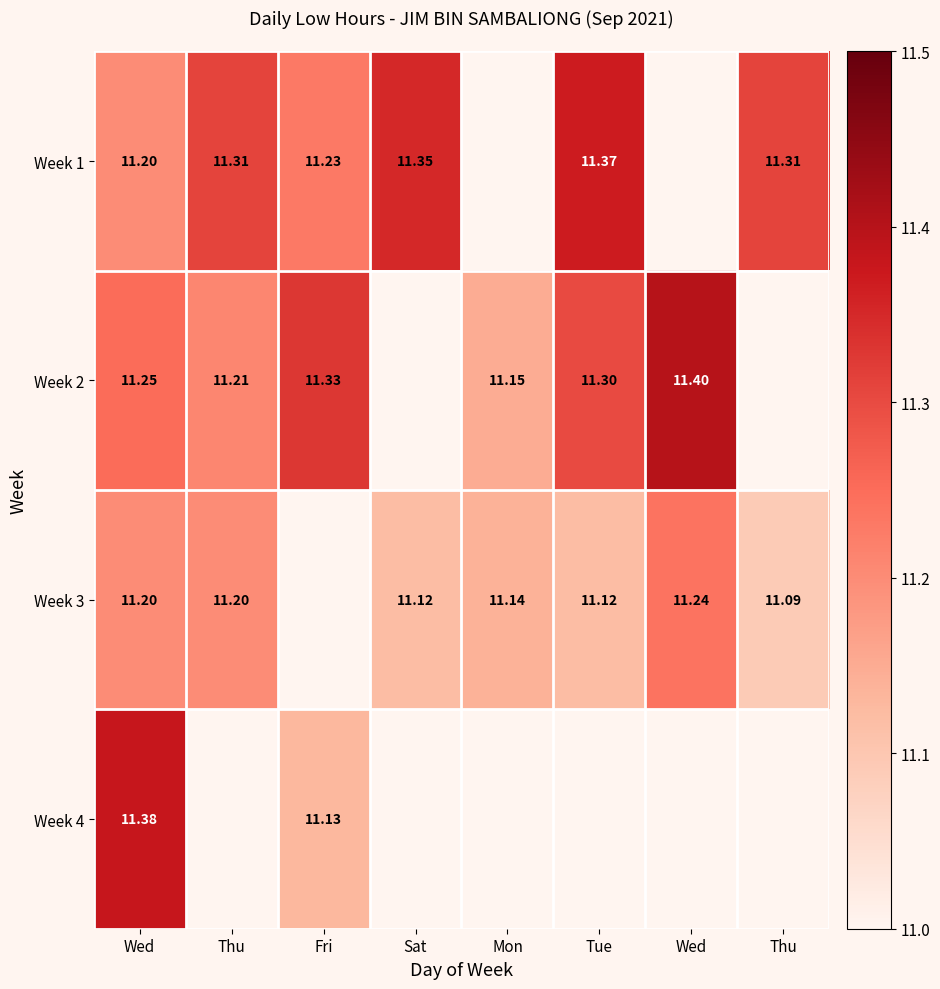

How many categories are shown in the chart?

8